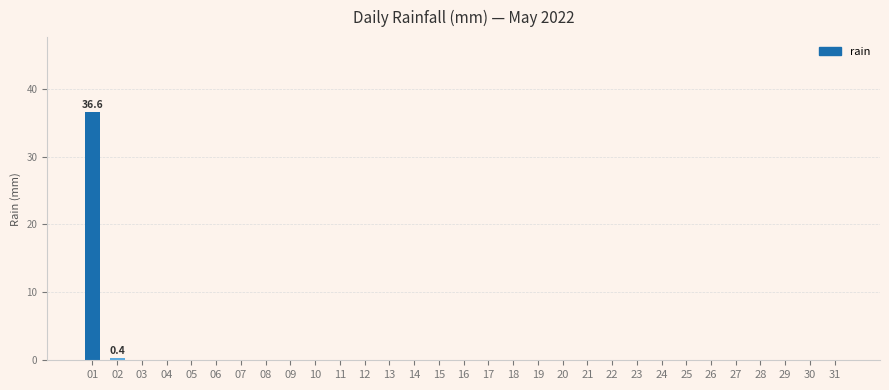

What is the maximum value shown in the chart?

36.6